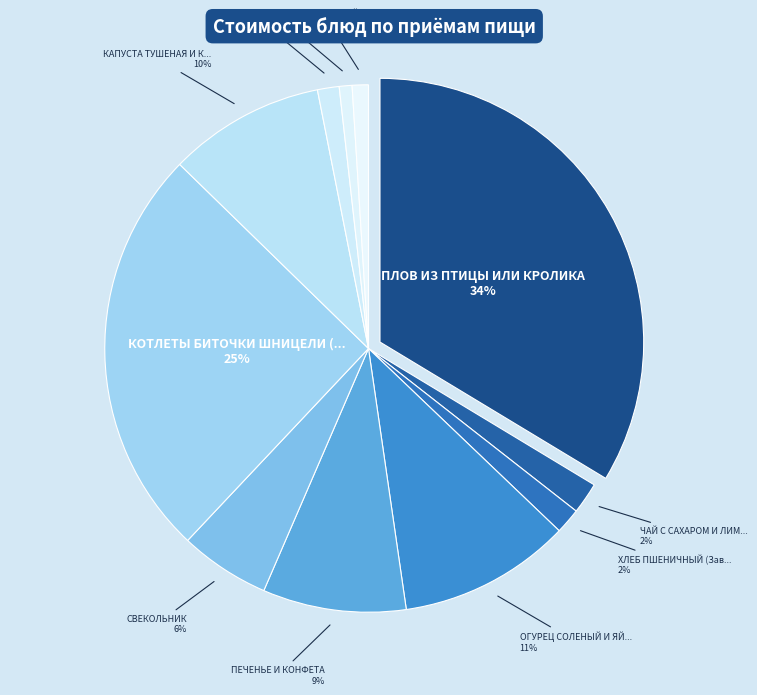

Is it true that КОМПОТ ИЗ СМЕСИ СУХОФРУКТОВ is 1% of the pie?

True